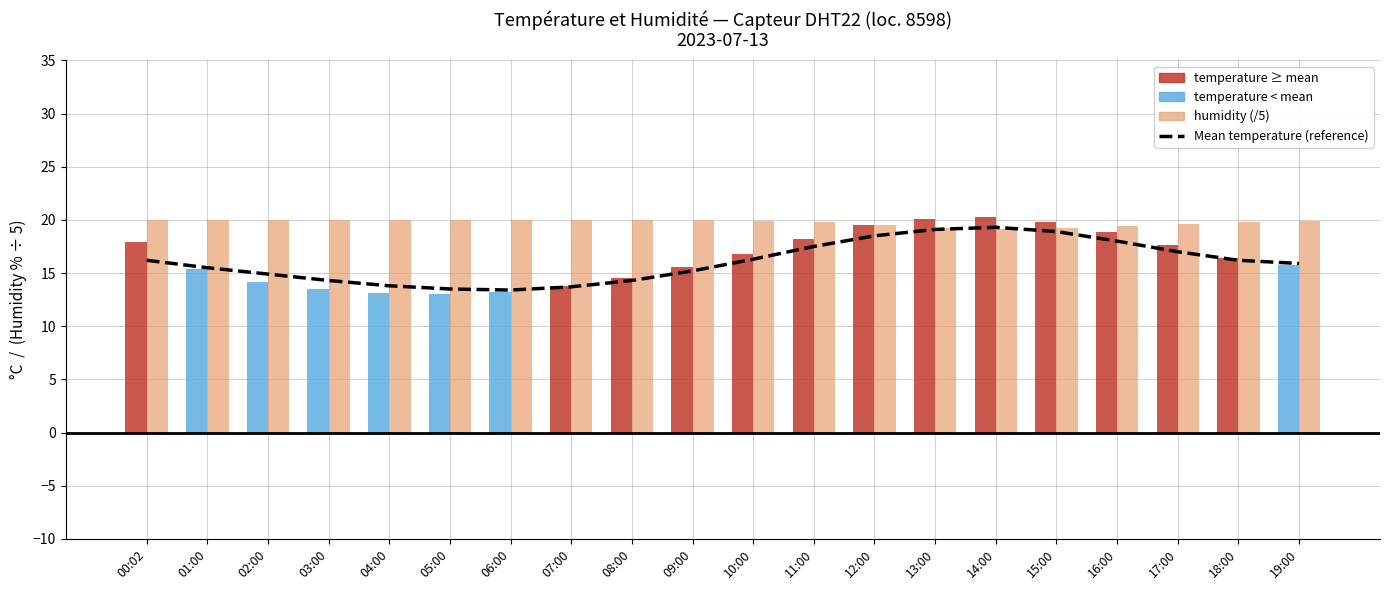

The chart shows a value of 31.9 at 16:00. True or false?

False